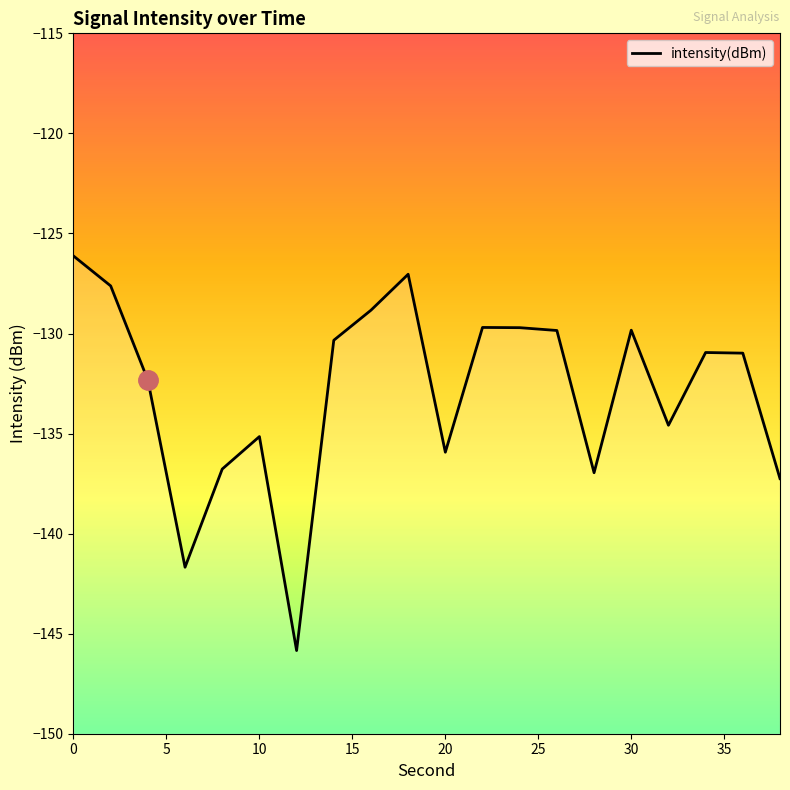

True or false: the data shows -83.2 at 36.

False